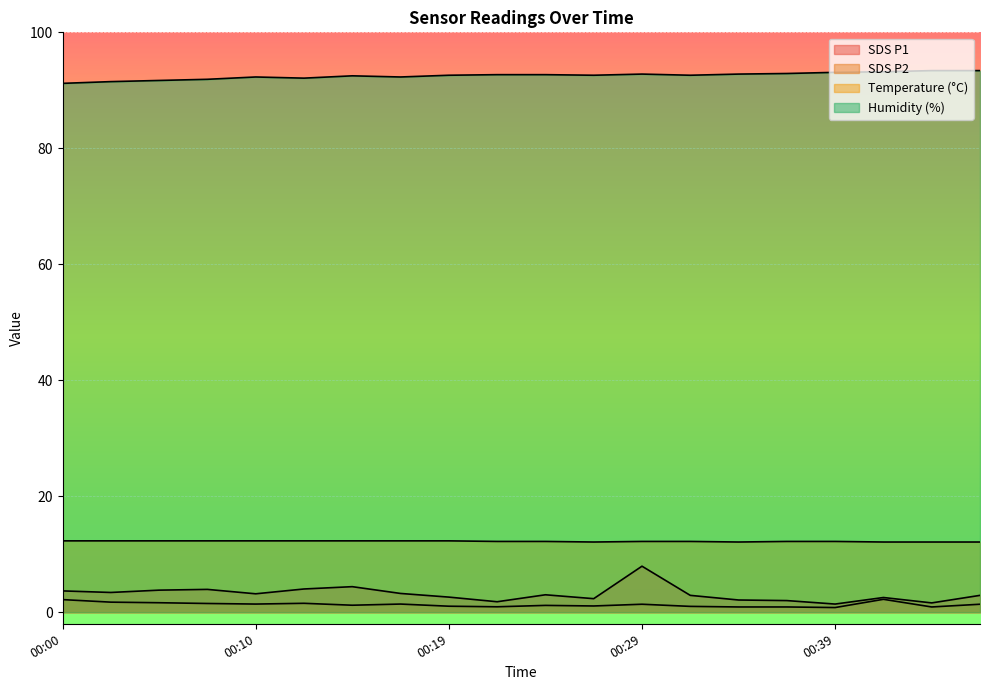

What are all the series names shown in the legend?

SDS_P1, SDS_P2, Temp, Humidity